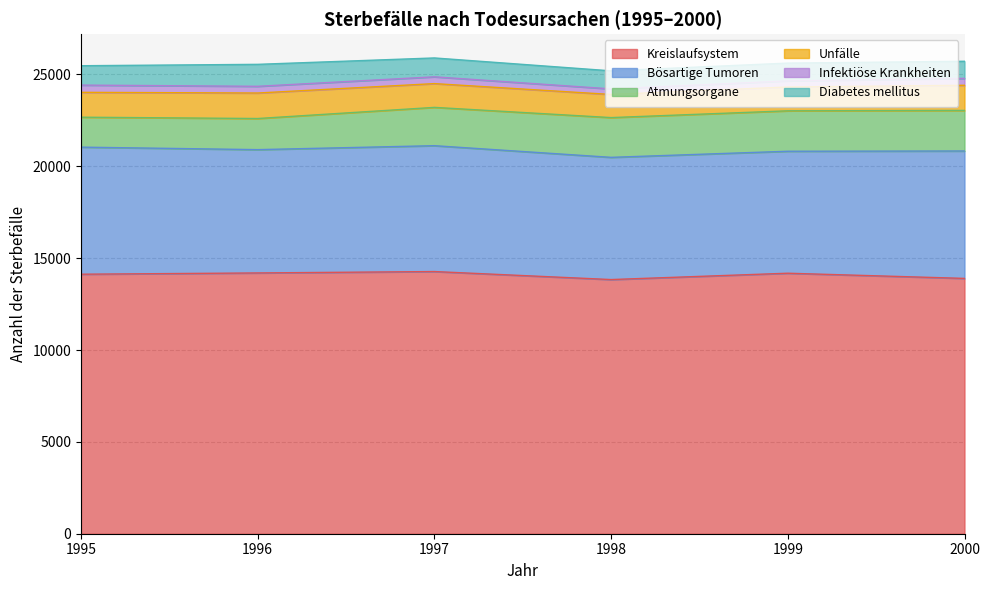

The Unfälle series shows 2049 at 1997. True or false?

False